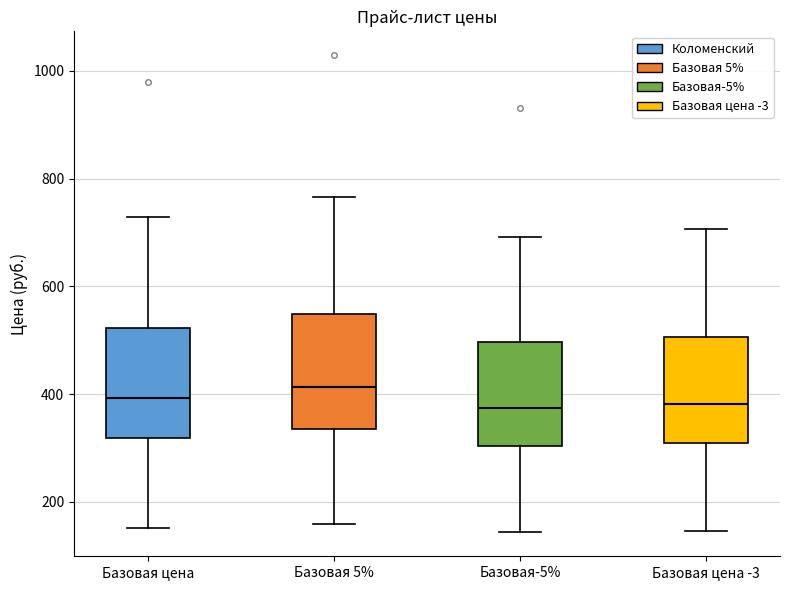

Reading left to right, read every box against the y-axis: the position of its median line, the range the box covers, and the ends of its whiskers. The values are not printed on the chart, so give them approximately, as read against the axis.

Базовая цена: median 400, box 320 to 520, whiskers 160 to 720
Базовая 5%: median 420, box 340 to 540, whiskers 160 to 760
Базовая-5%: median 380, box 300 to 500, whiskers 140 to 700
Базовая цена -3: median 380, box 300 to 500, whiskers 140 to 700